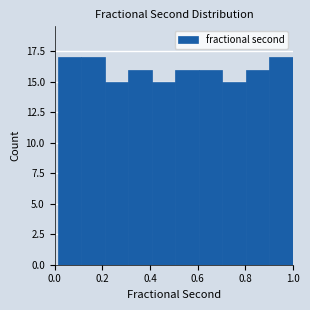

How tall is the bar that spans 0.22 to 0.30 on the x-axis? Neither the bar edges nor the heights are printed on the chart, so give them approximately, as read against the axes.

15